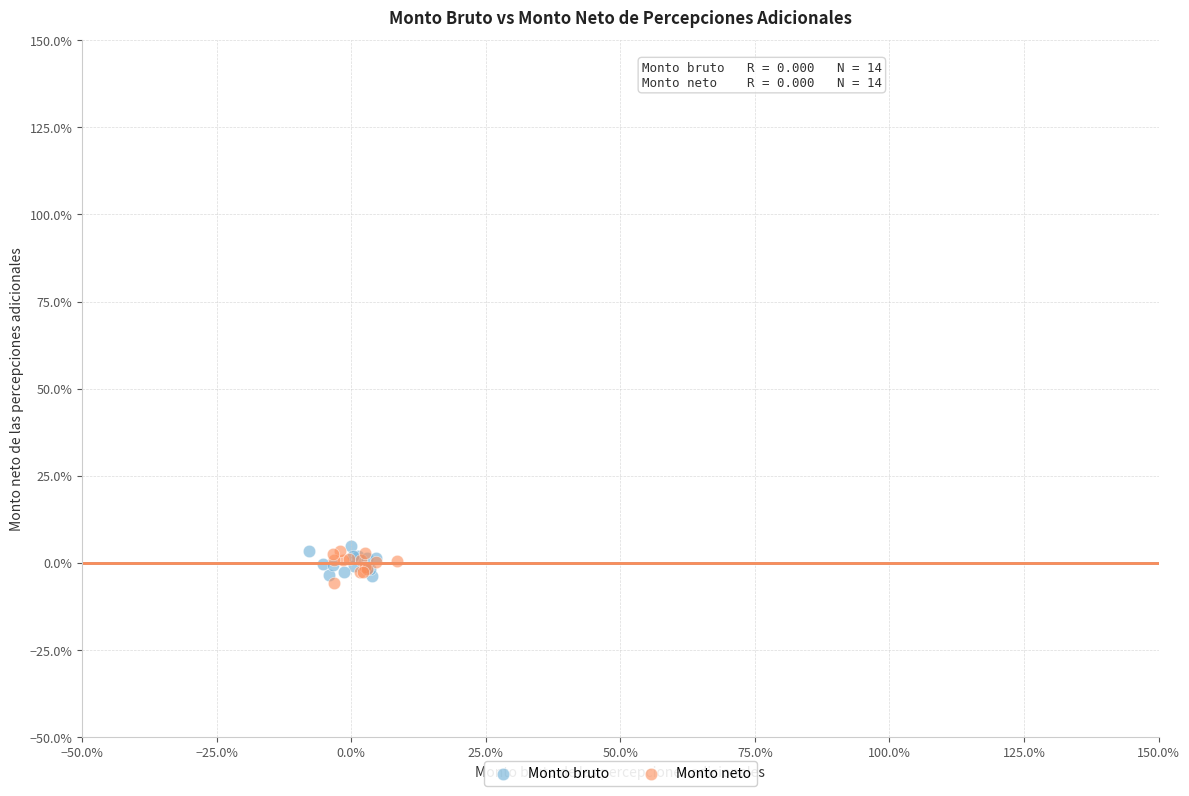

What are all the series names shown in the legend?

Monto bruto, Monto neto